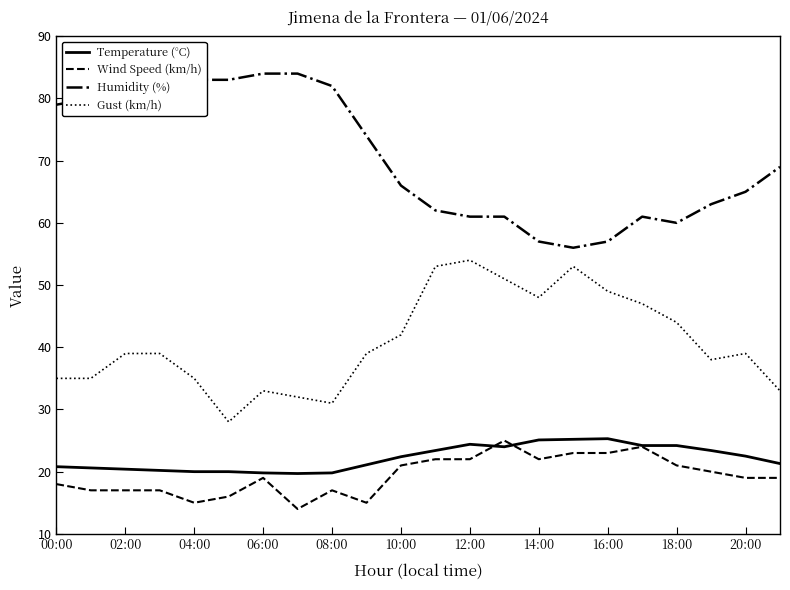

What is the highest value of the Gust (km/h) series?

54.0